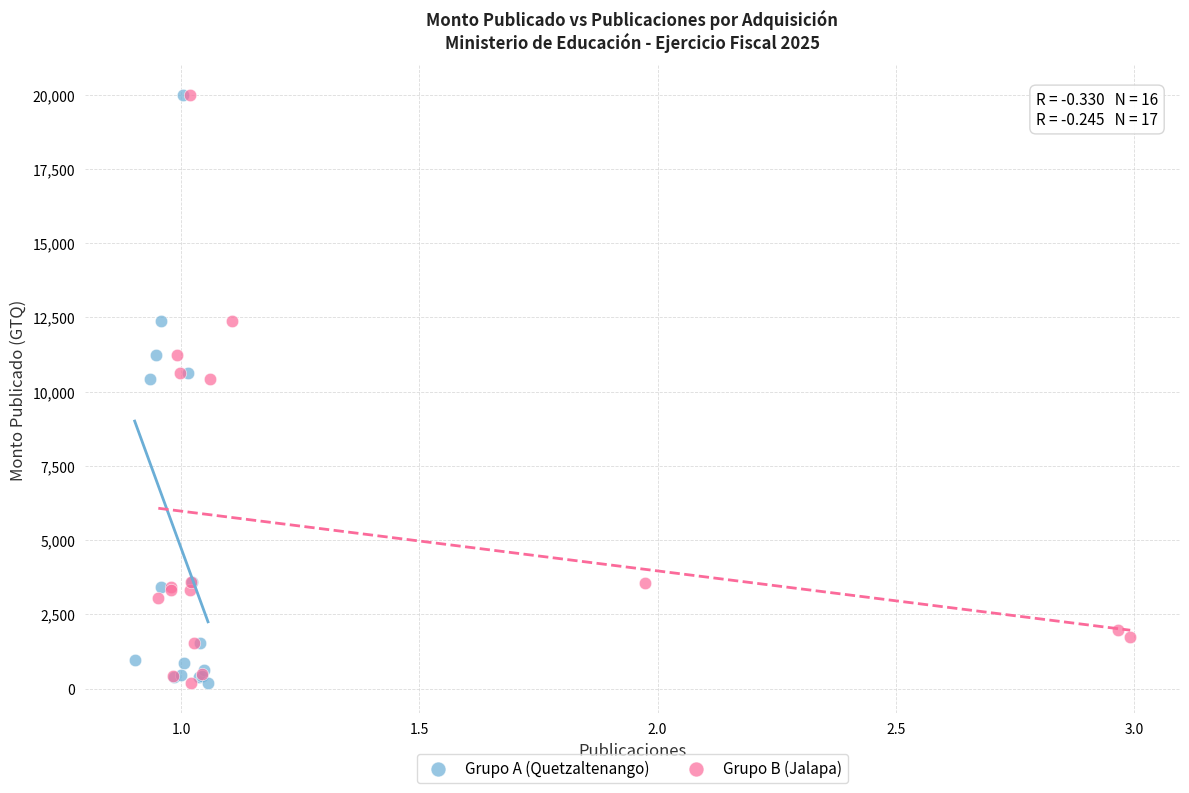

What are all the series names shown in the legend?

Grupo A (Quetzaltenango), Grupo B (Jalapa)